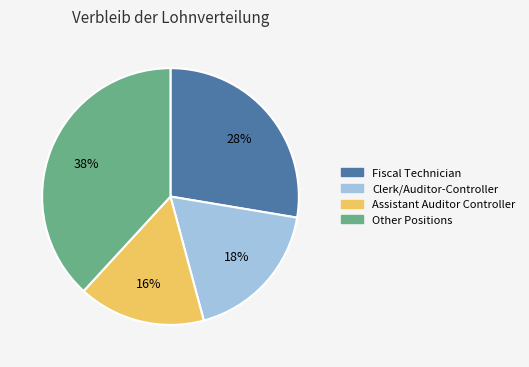

Does Fiscal Technician represent more than half of the total?

No